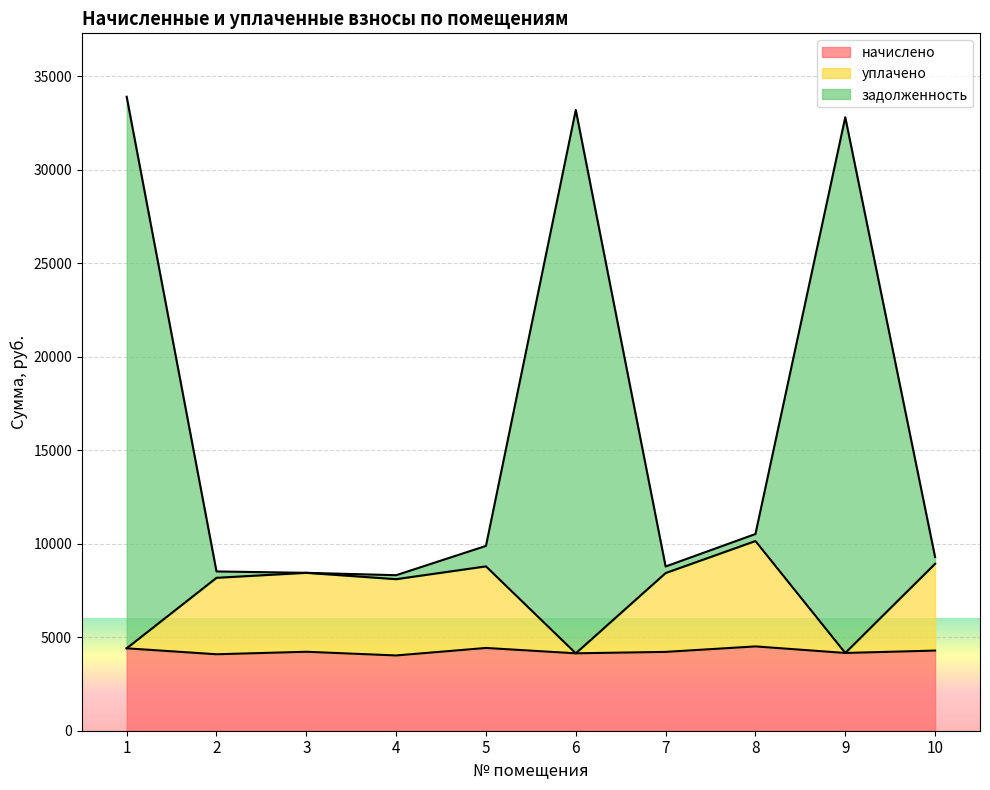

True or false: задолженность and начислено intersect in this chart.

False